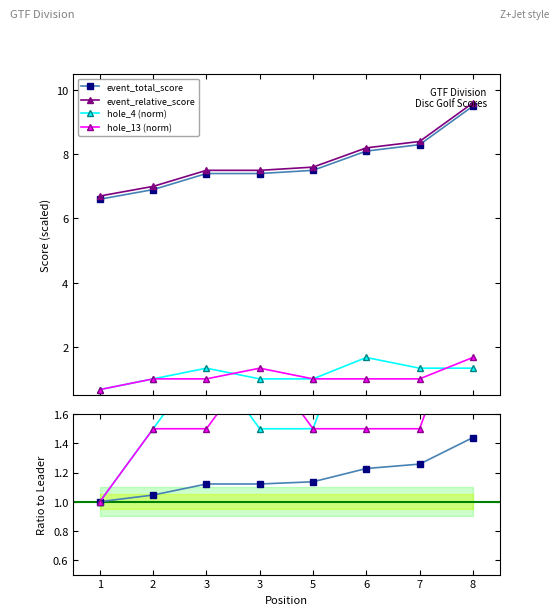

How many distinct data groups are displayed?

6